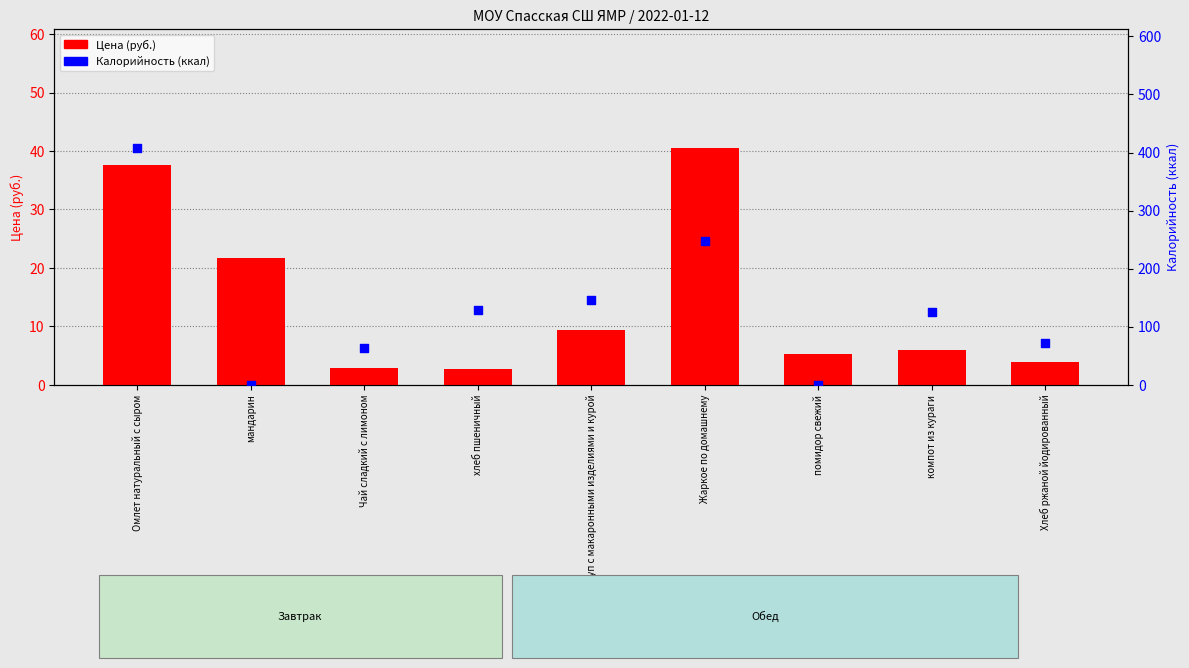

Which series has the largest total across all categories?

Калорийность (ккал)